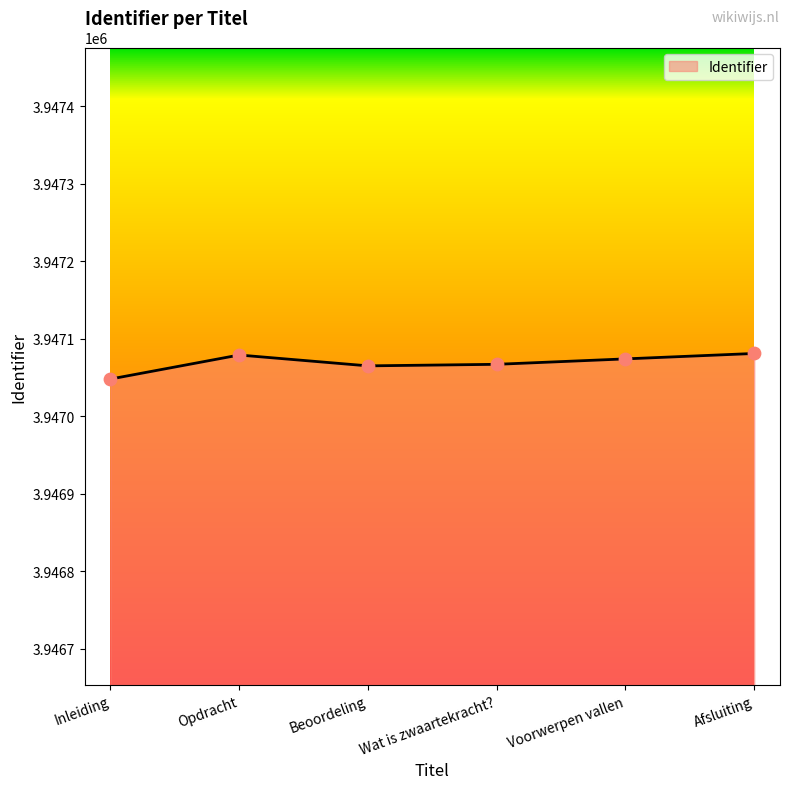

What is the ratio of the value at Opdracht to the value at Wat is zwaartekracht??

1.0